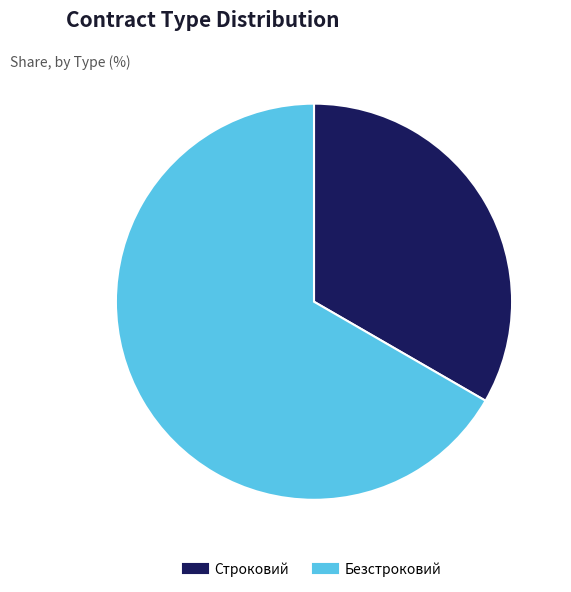

Is Строковий the majority of the pie?

No